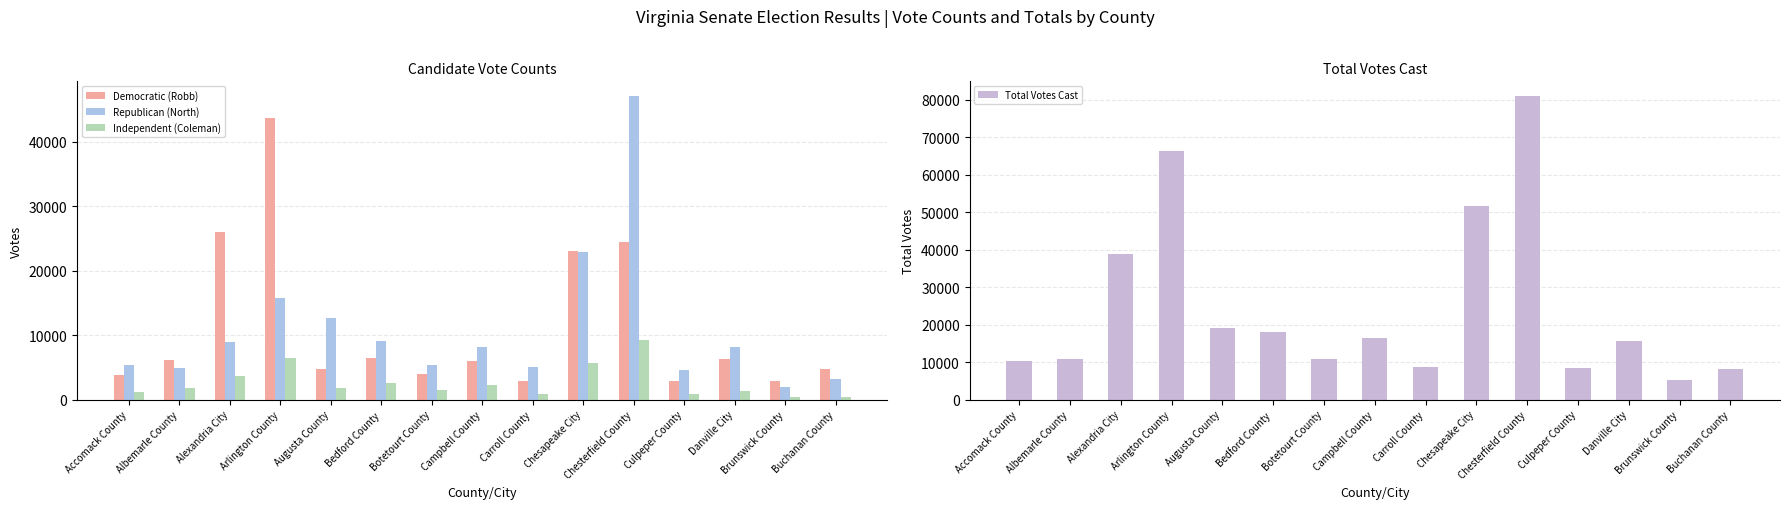

Reading left to right, what are all the values shown in this chart?

Democratic (Robb): 3838	6137	26040	43774	4757	6404	3988	5991	2818	22992	24414	2853	6224	2834	4670
Republican (North): 5299	4968	8958	15837	12580	9076	5433	8199	5067	22898	47039	4515	8171	1960	3171
Independent (Coleman): 1119	1768	3677	6472	1813	2496	1506	2181	877	5647	9305	931	1259	370	408
Total Votes Cast: 10258	10906	38734	66166	19162	17988	10936	16373	8763	51560	80840	8306	15657	5164	8250